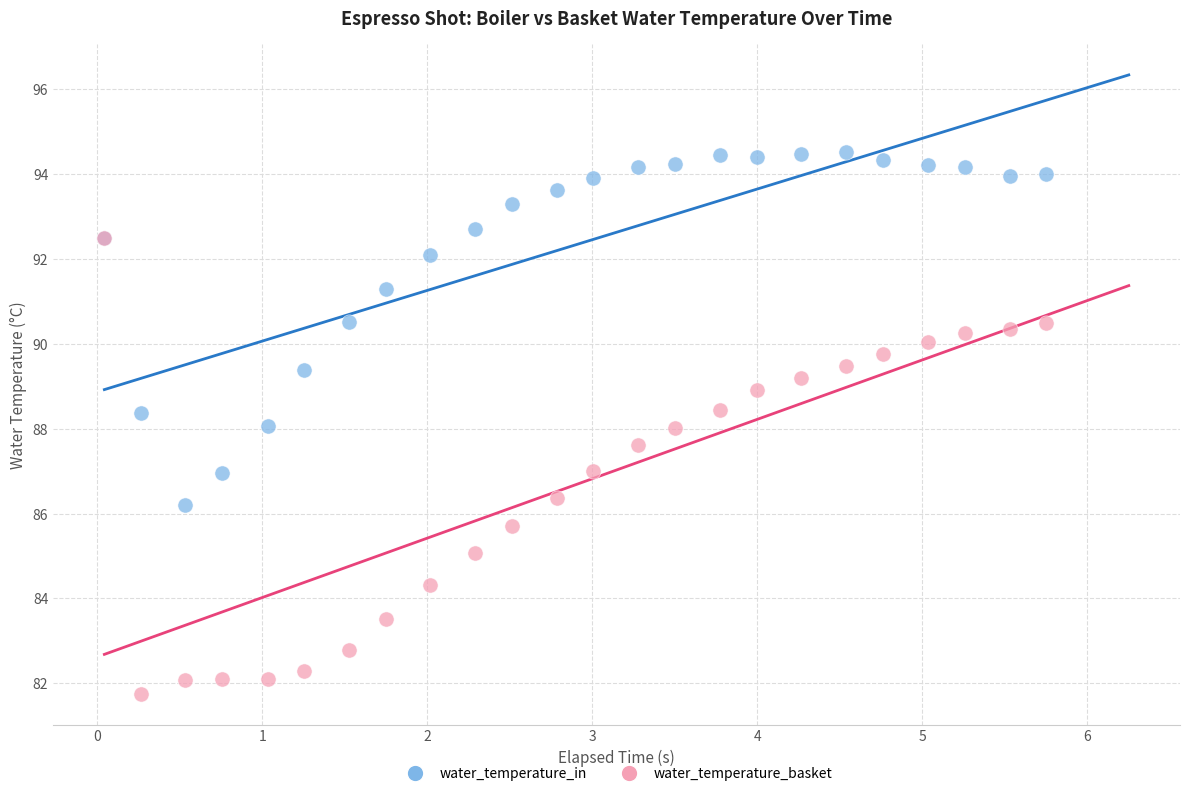

Which series contains the lowest Y value?

water_temperature_basket